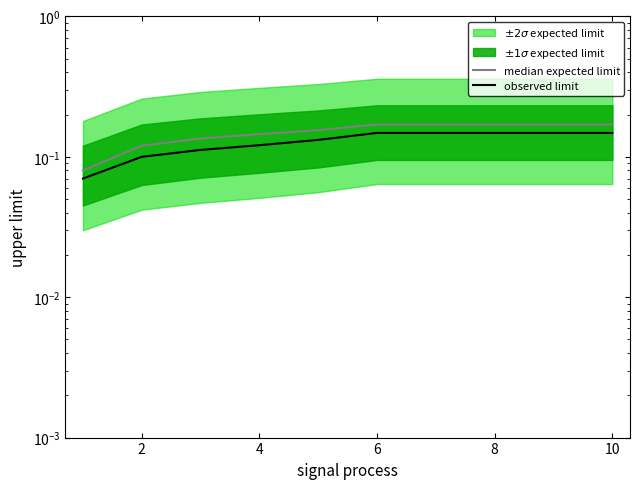

Reading left to right, what are all the values shown in this chart?

median expected limit: 0.1	0.1	0.1	0.1	0.2	0.2	0.2	0.2	0.2	0.2
observed limit: 0.1	0.1	0.1	0.1	0.1	0.1	0.1	0.1	0.1	0.1